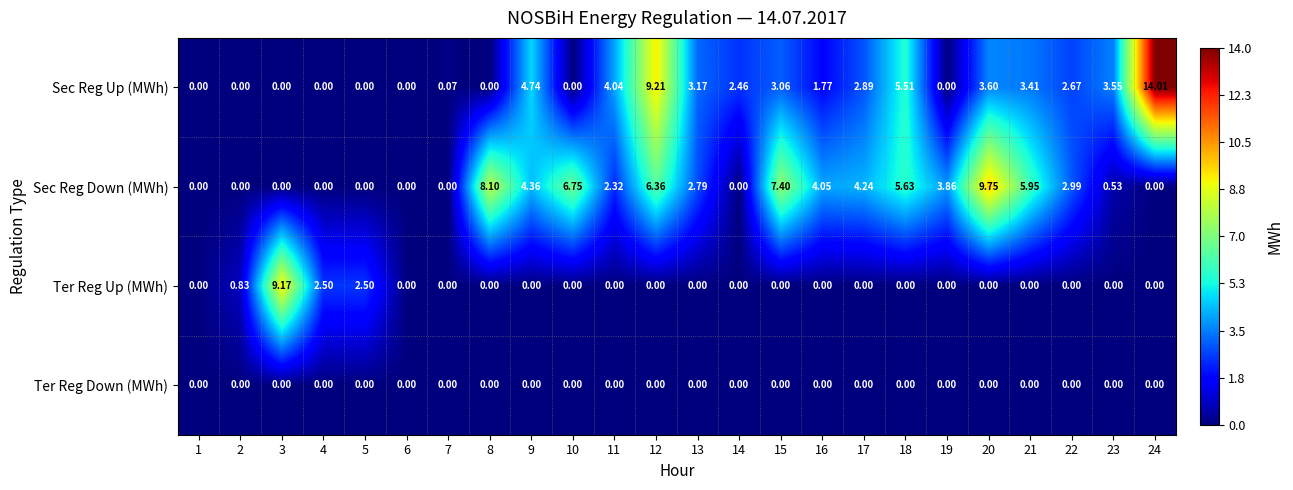

Which series changed the most between 6 and 24?

Sec Reg Up (MWh)